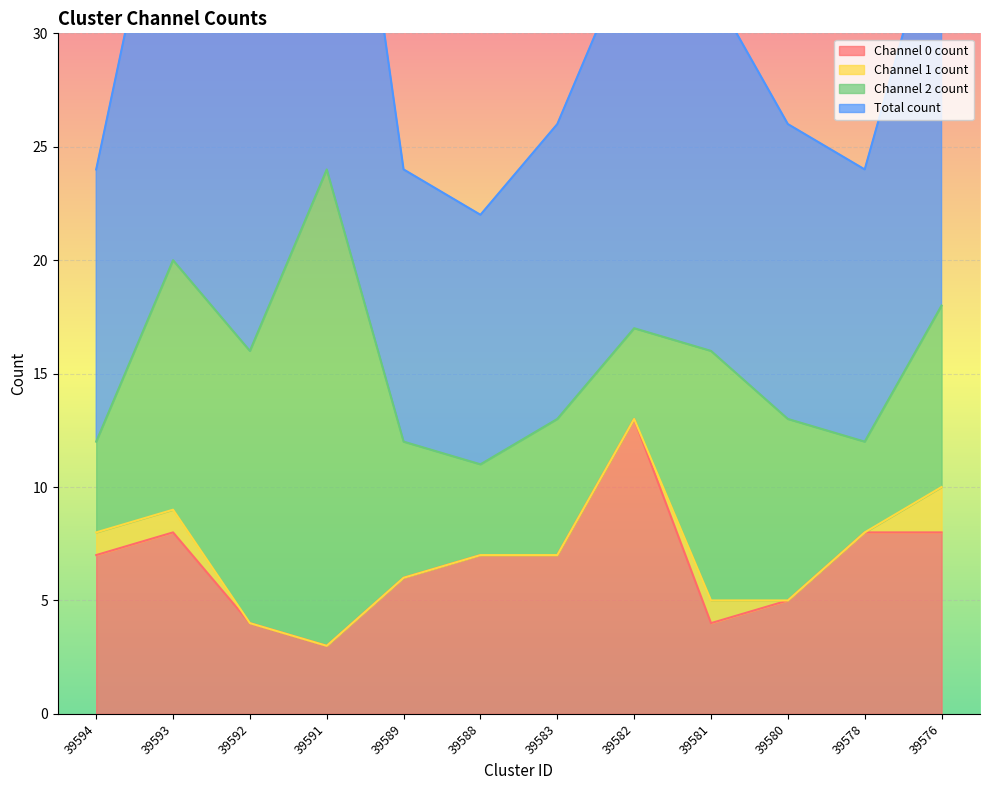

What is the sum of all Channel 0 count values?

80